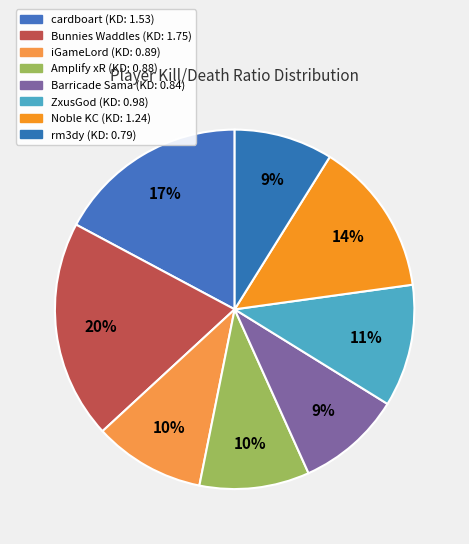

To the nearest percent, what portion does Amplify xR represent?

10%